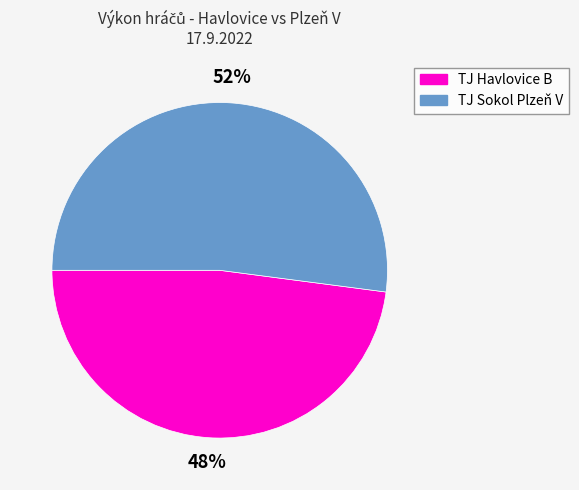

Does any single category account for the majority?

Yes